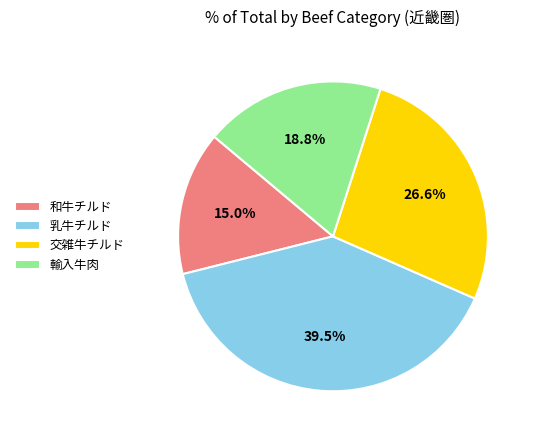

Which has a higher value, 交雑牛チルド or 輸入牛肉?

交雑牛チルド